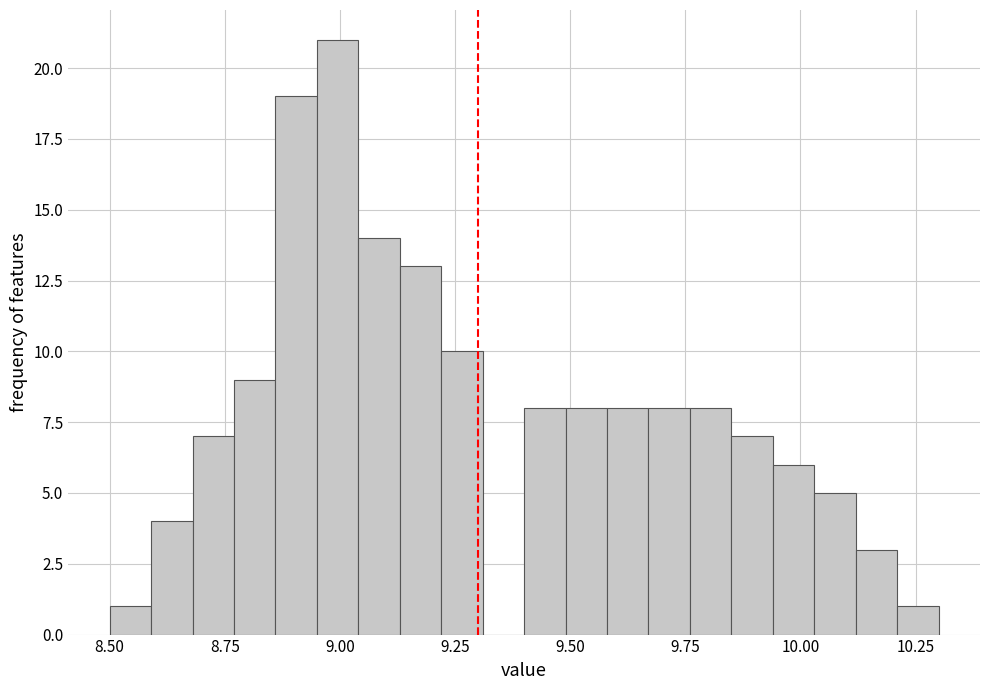

Read against the x-axis, roughly where is the centre of the tallest bar?

9.00